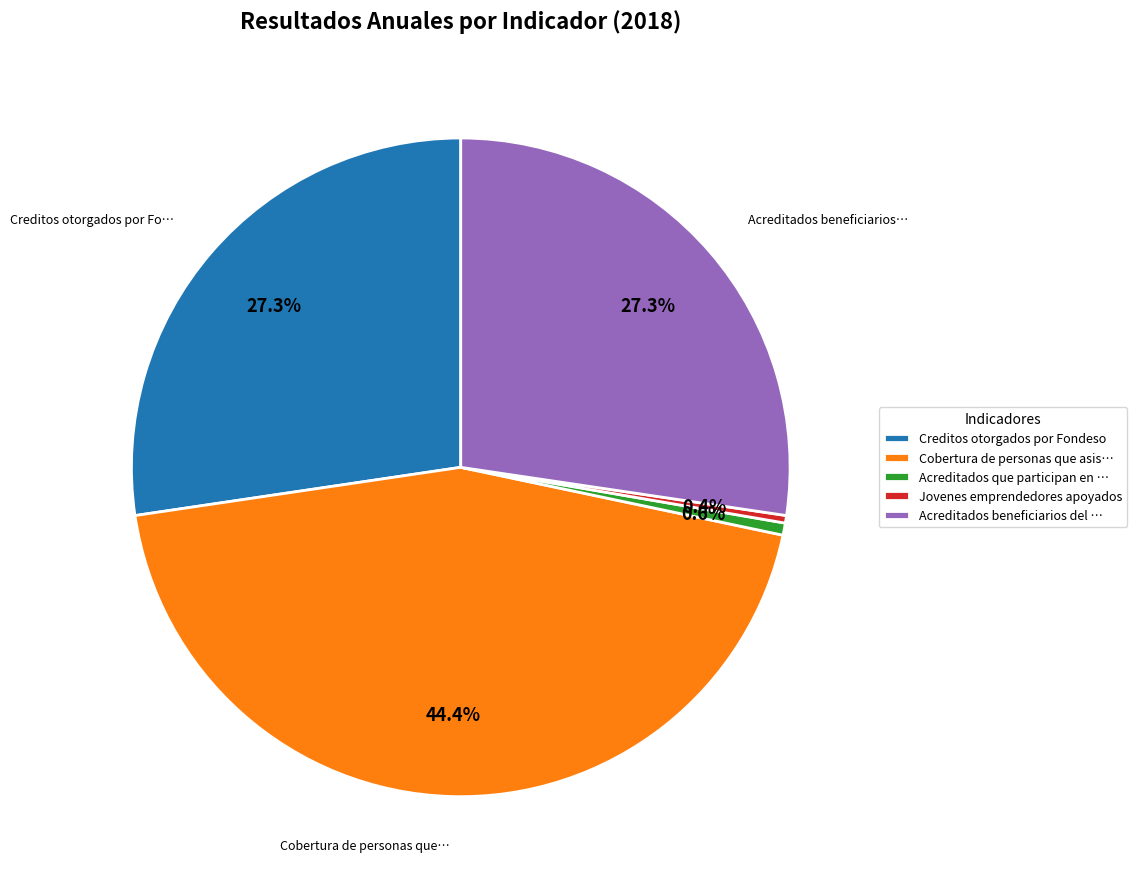

How many slices are in this pie chart?

5